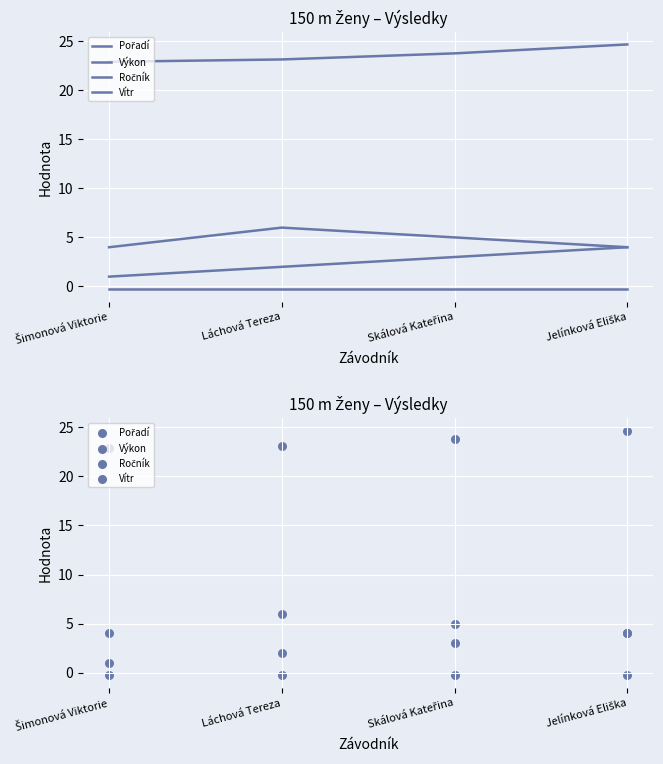

What are all the series names shown in the legend?

Pořadí, Výkon, Ročník, Vítr